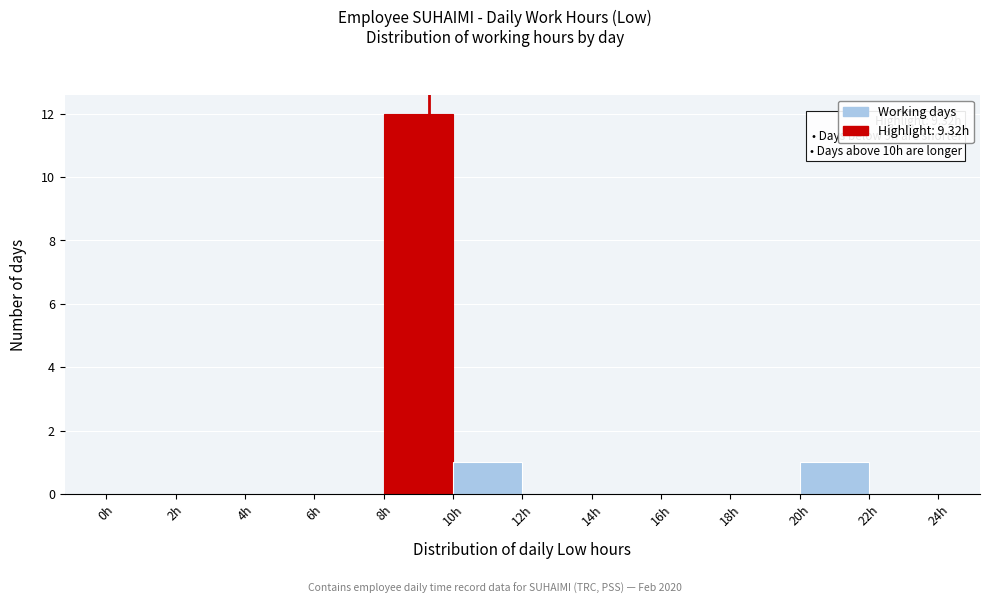

Over which range of the x-axis is the bar tallest?

8 to 10